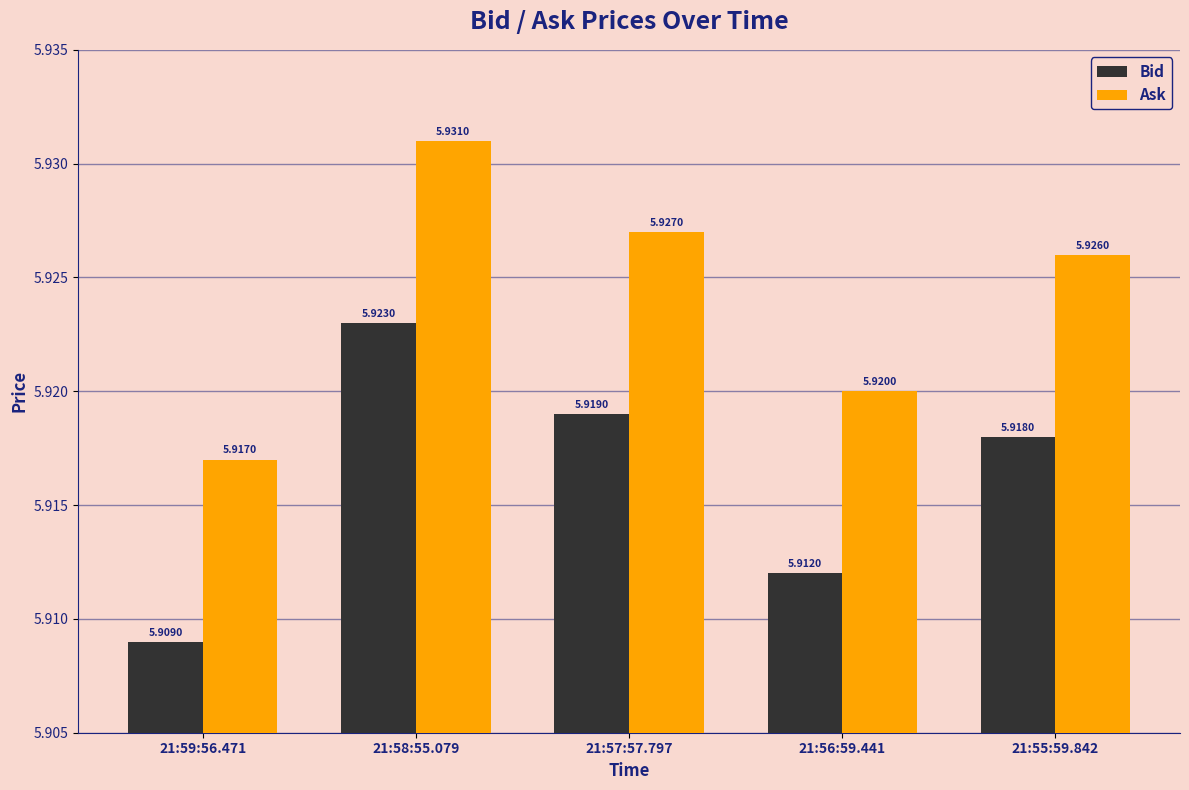

What position from the right is 21:55:59.842?

1